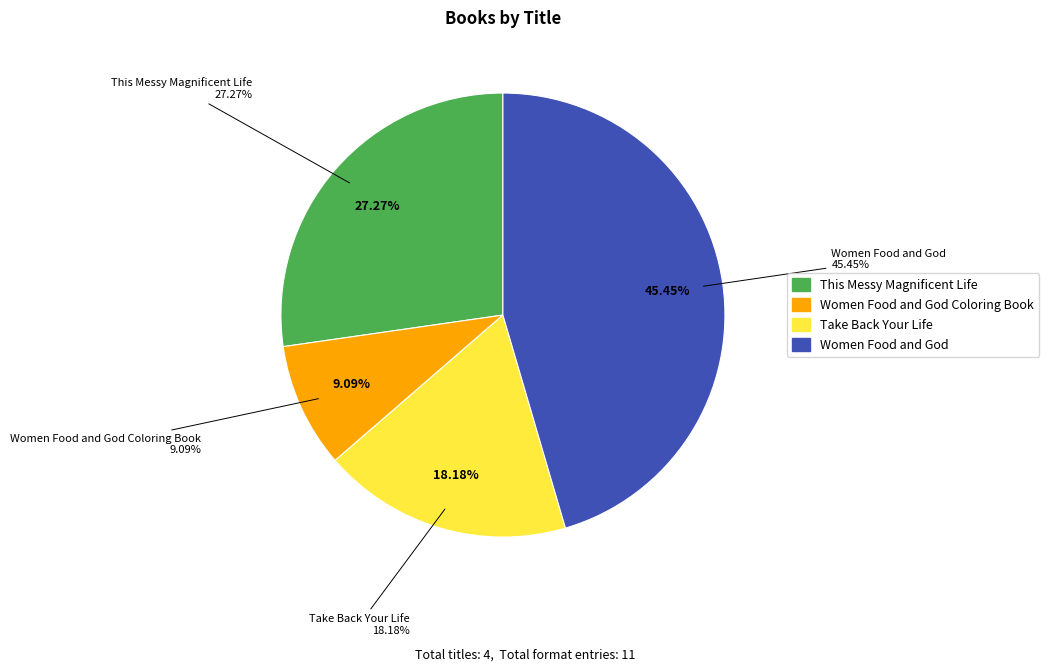

To the nearest percent, what is the combined percentage of Women Food and God Coloring Book and Take Back Your Life?

27%